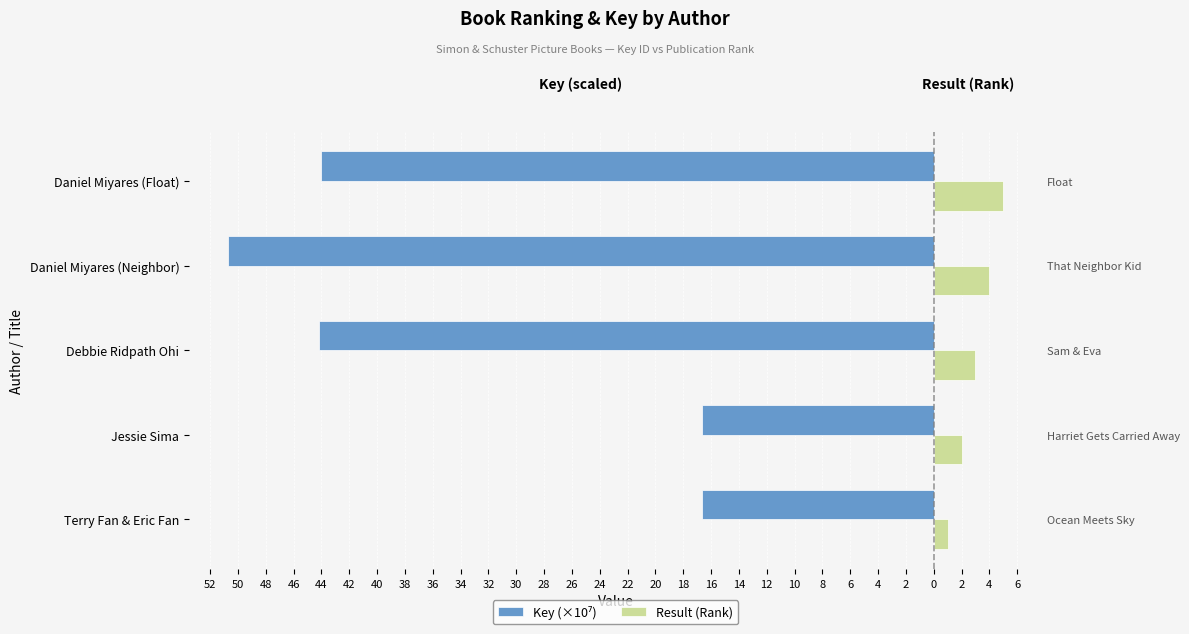

Is it true that Result (Rank) equals 0.7 at Terry Fan & Eric Fan?

False